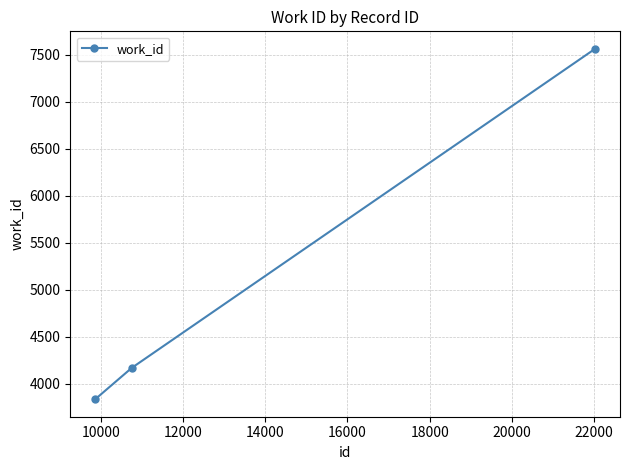

What is the smallest value displayed?

3834